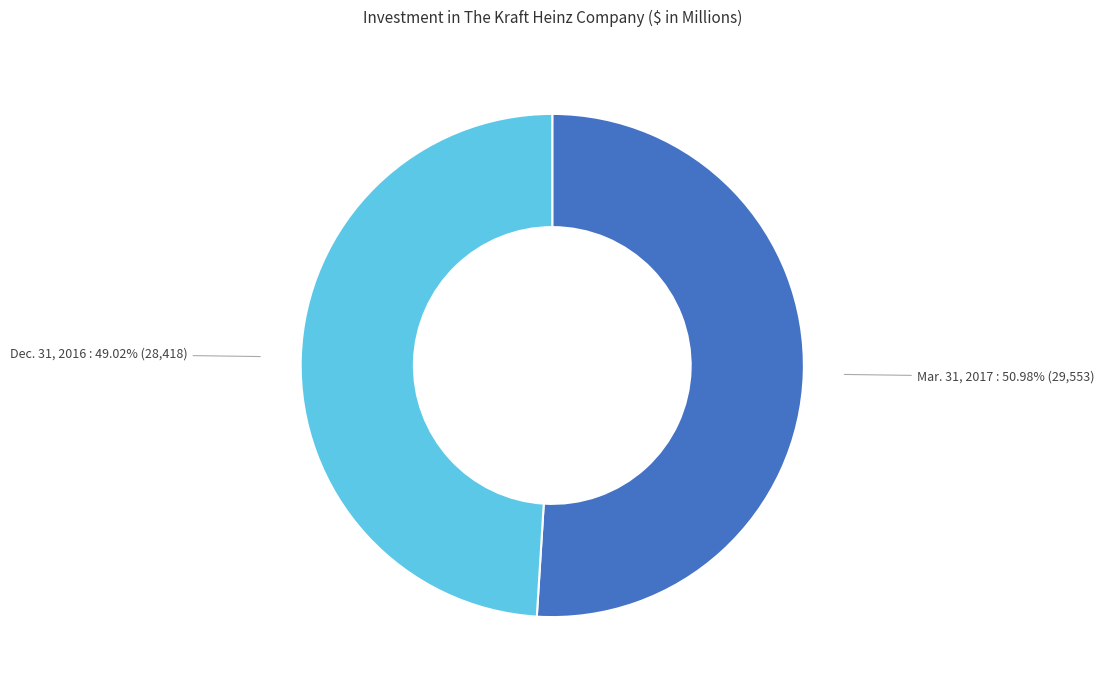

True or false: Dec. 31, 2016 accounts for 49% of the total.

True